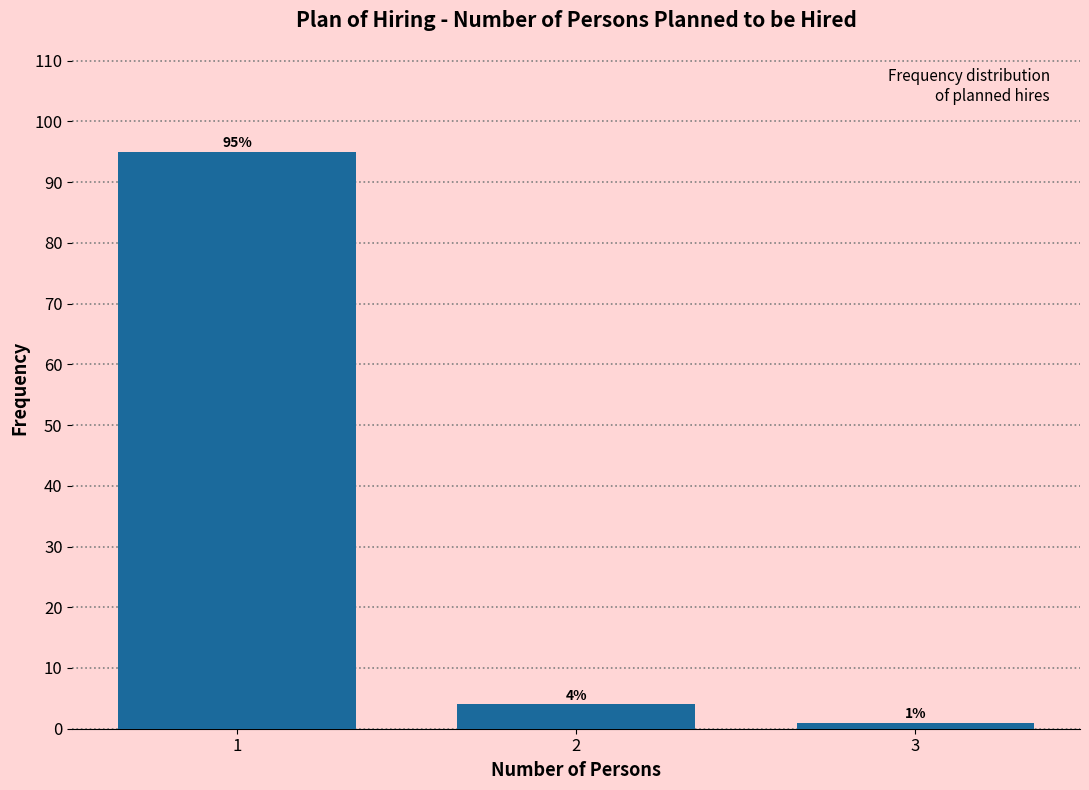

Reading right to left, what are all the values shown in this chart?

1	4	95